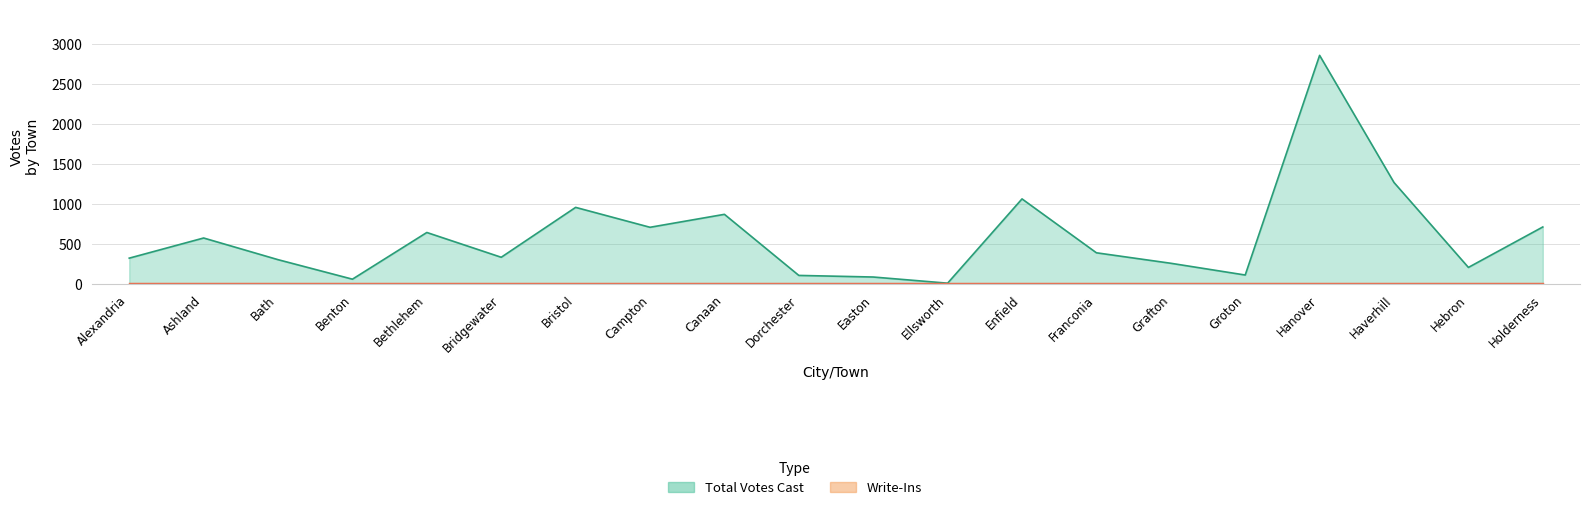

How many points are higher than both their immediate neighbors (excluding endpoints)?

6